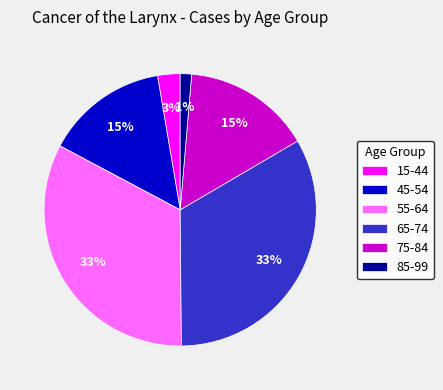

To the nearest percent, what is the combined percentage of 45-54 and 65-74?

48%